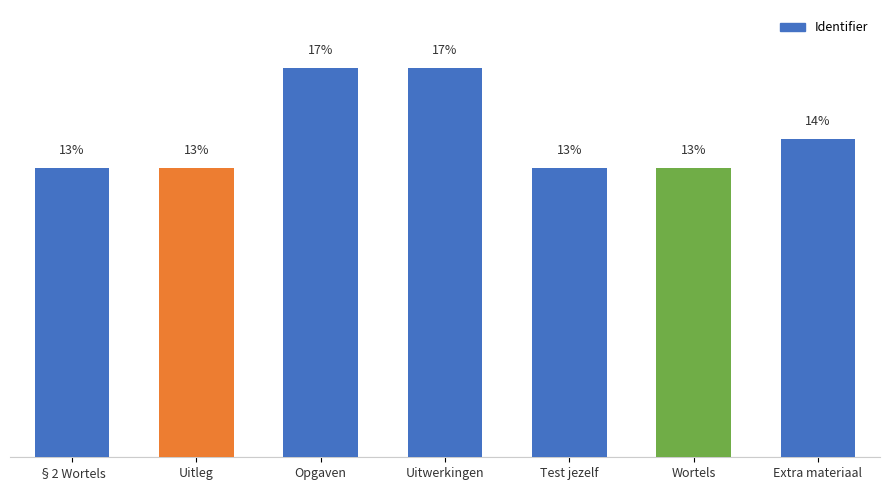

Does the chart contain any negative values?

No